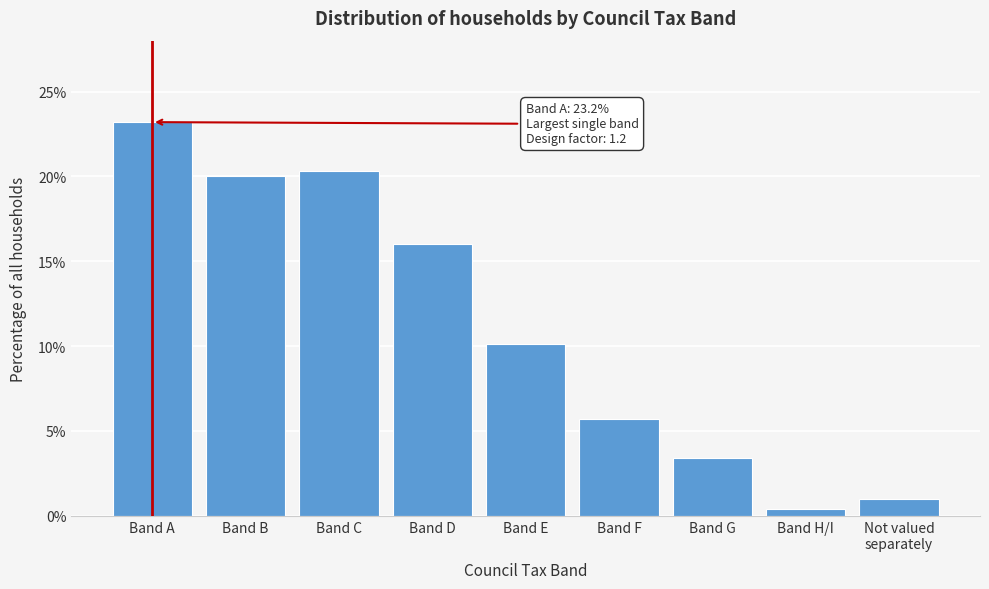

Does the chart contain any negative values?

No